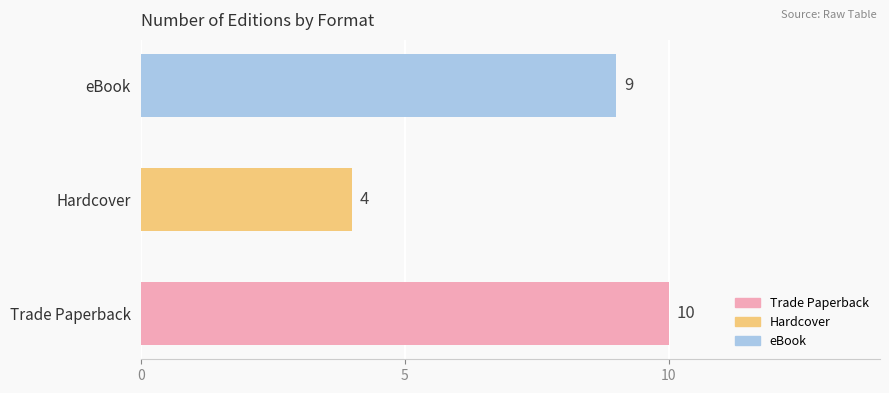

Which series has the widest spread of values?

Trade Paperback